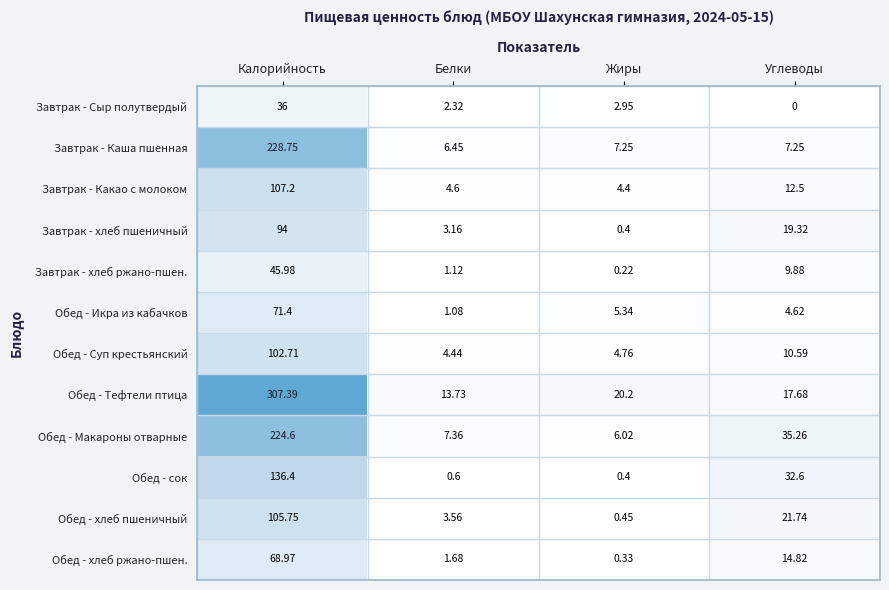

Rank the series at Углеводы from highest to lowest value.

Обед - Макароны отварные, Обед - сок, Обед - хлеб пшеничный, Завтрак - хлеб пшеничный, Обед - Тефтели птица, Обед - хлеб ржано-пшен., Завтрак - Какао с молоком, Обед - Суп крестьянский, Завтрак - хлеб ржано-пшен., Завтрак - Каша пшенная, Обед - Икра из кабачков, Завтрак - Сыр полутвердый